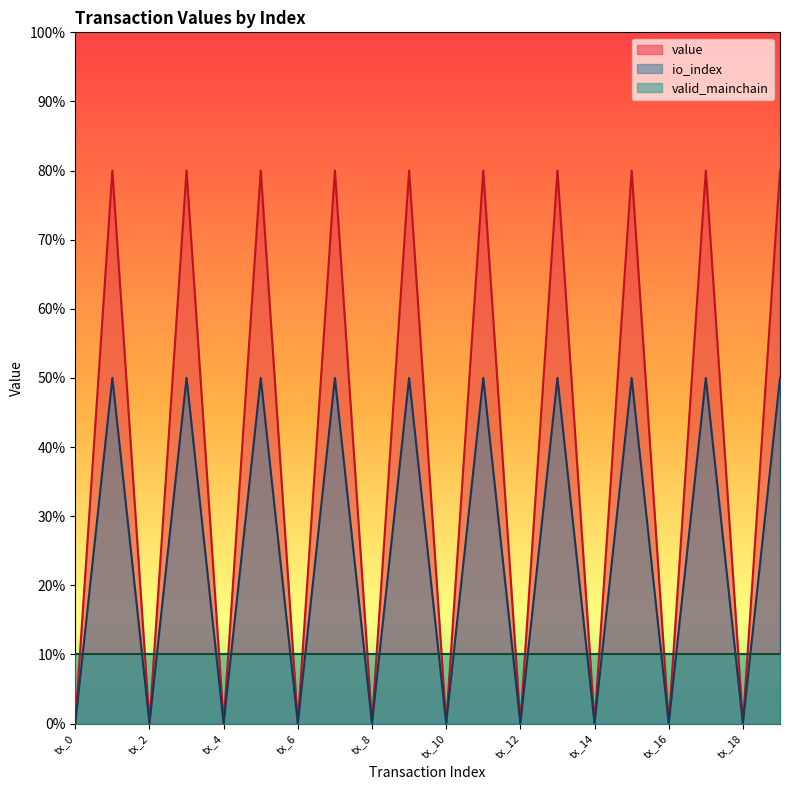

At which category does value reach its first local peak?

tx_1